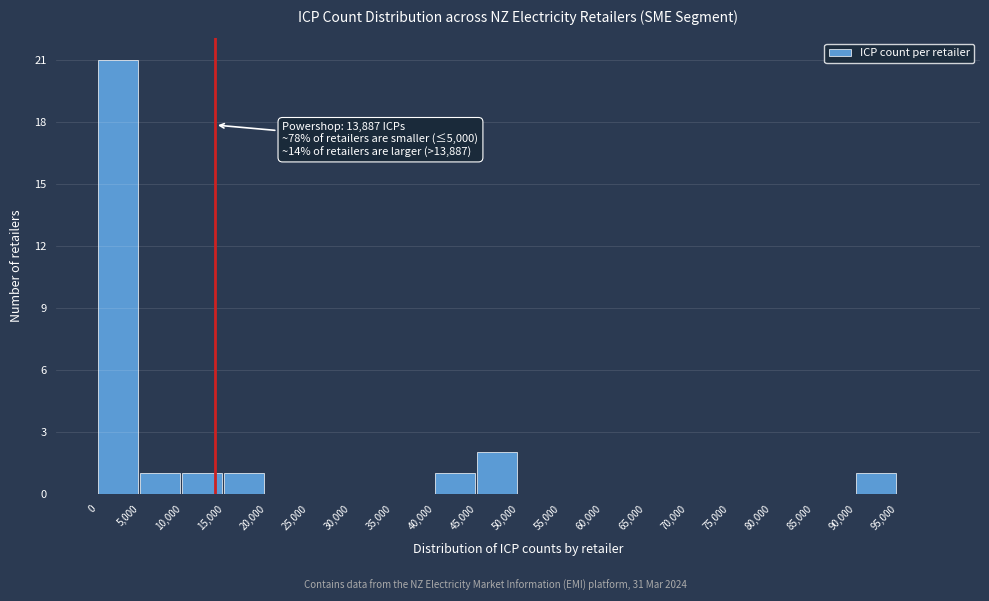

Over which range of the x-axis is the bar tallest?

0 to 5000